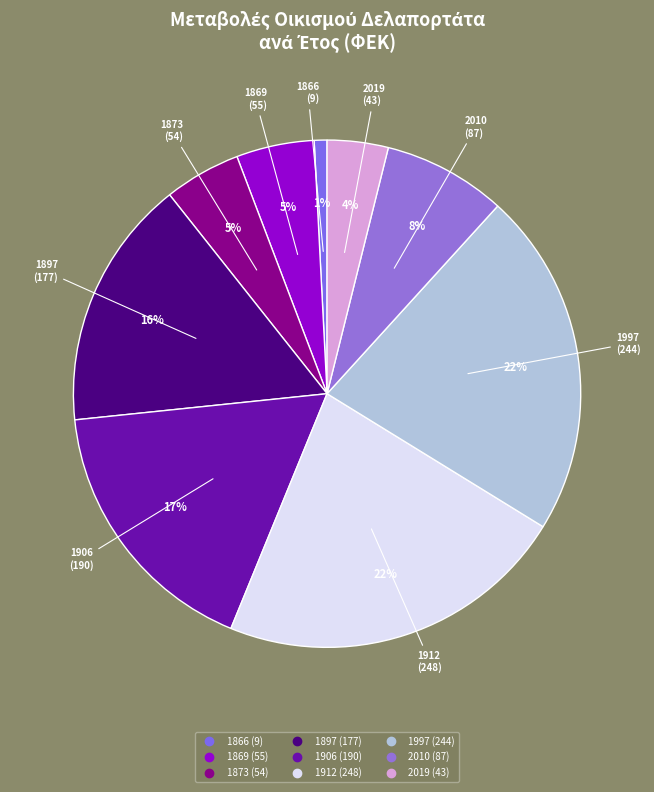

To the nearest percent, what is the average slice percentage?

11%